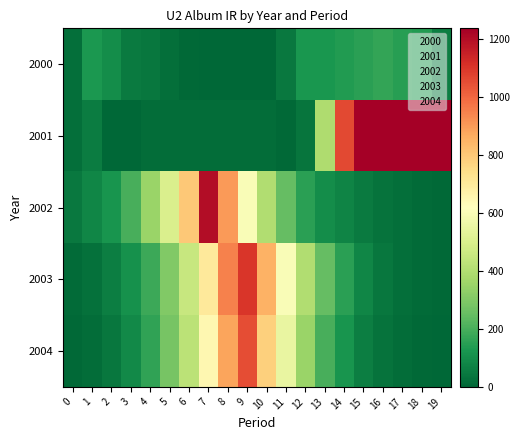

What is the total value across all series at 13?

1067.3